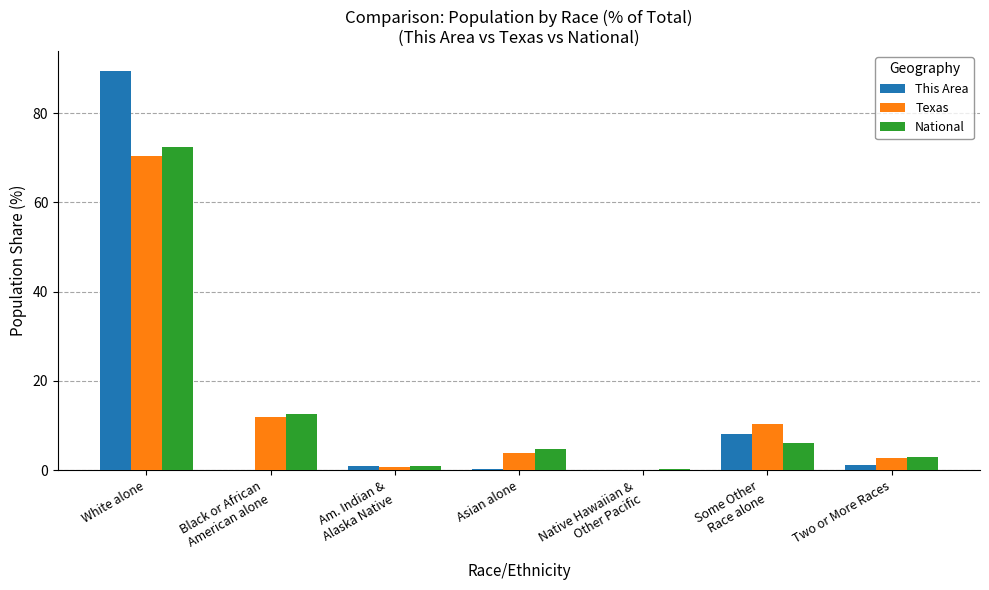

The National series shows 72.4 at White alone. True or false?

True